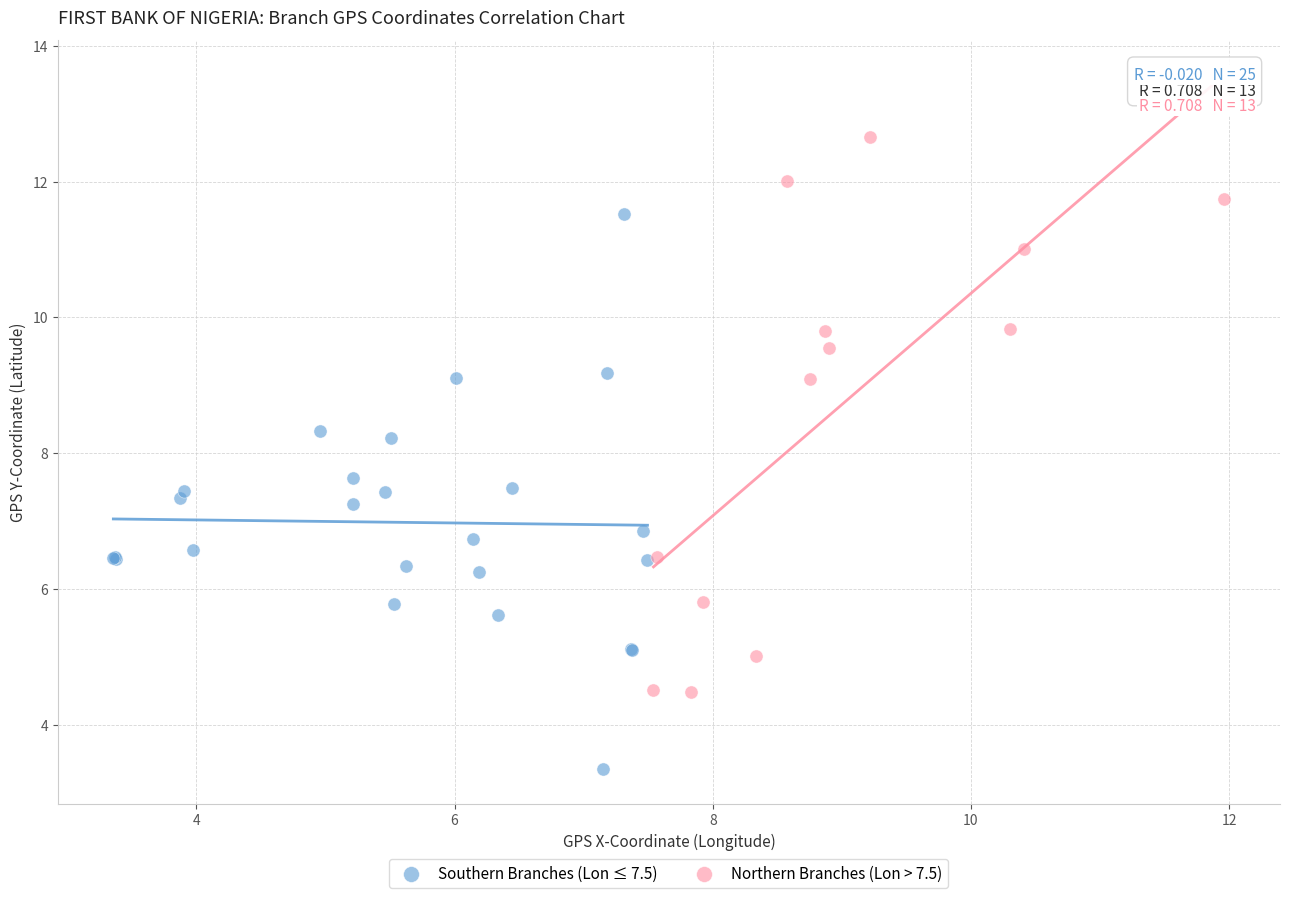

Which series contains the highest Y value?

Northern Branches (Lon > 7.5)